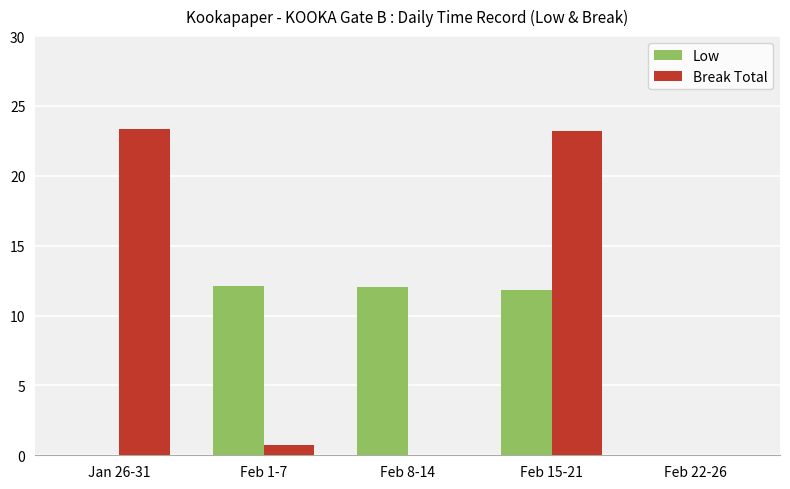

The value of Low at Feb 22-26 is 0.0. True or false?

True